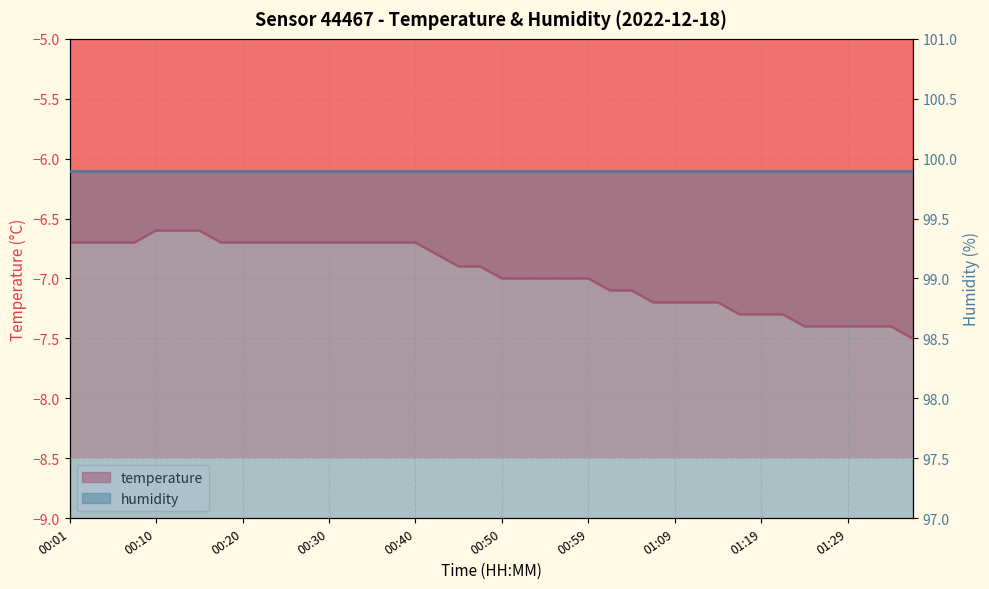

What is the approximate value at 00:03?

-6.7